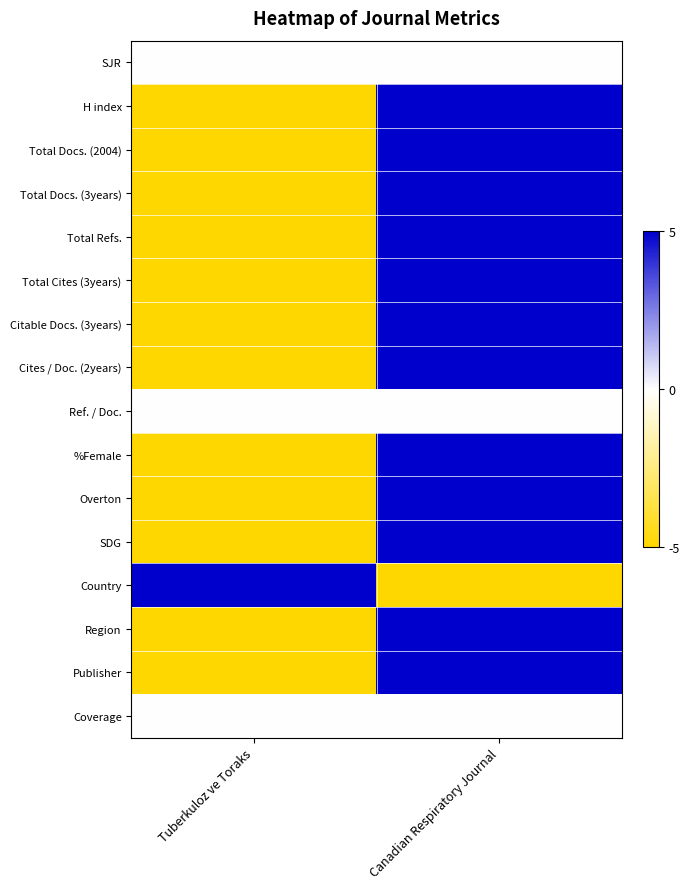

At which category is the sum across all series the highest?

Canadian Respiratory Journal